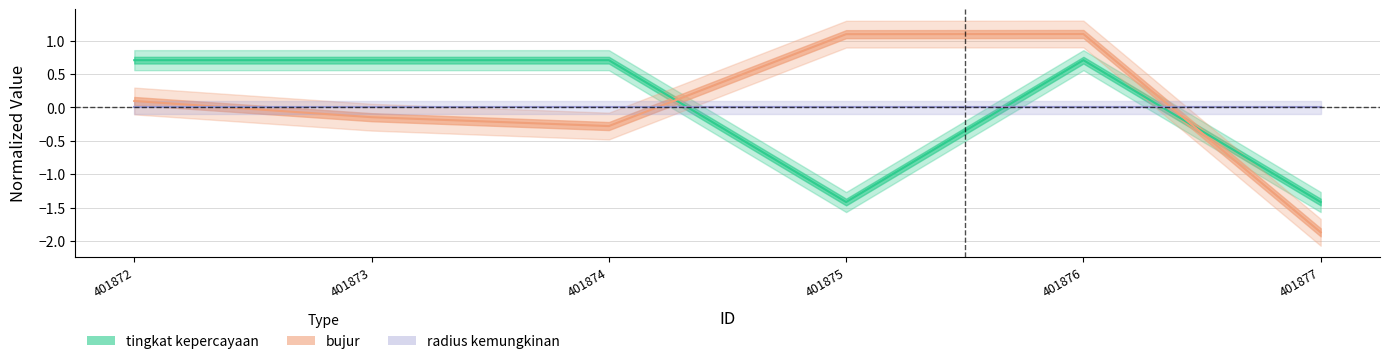

At which category does the chart reach its minimum across all series?

401877